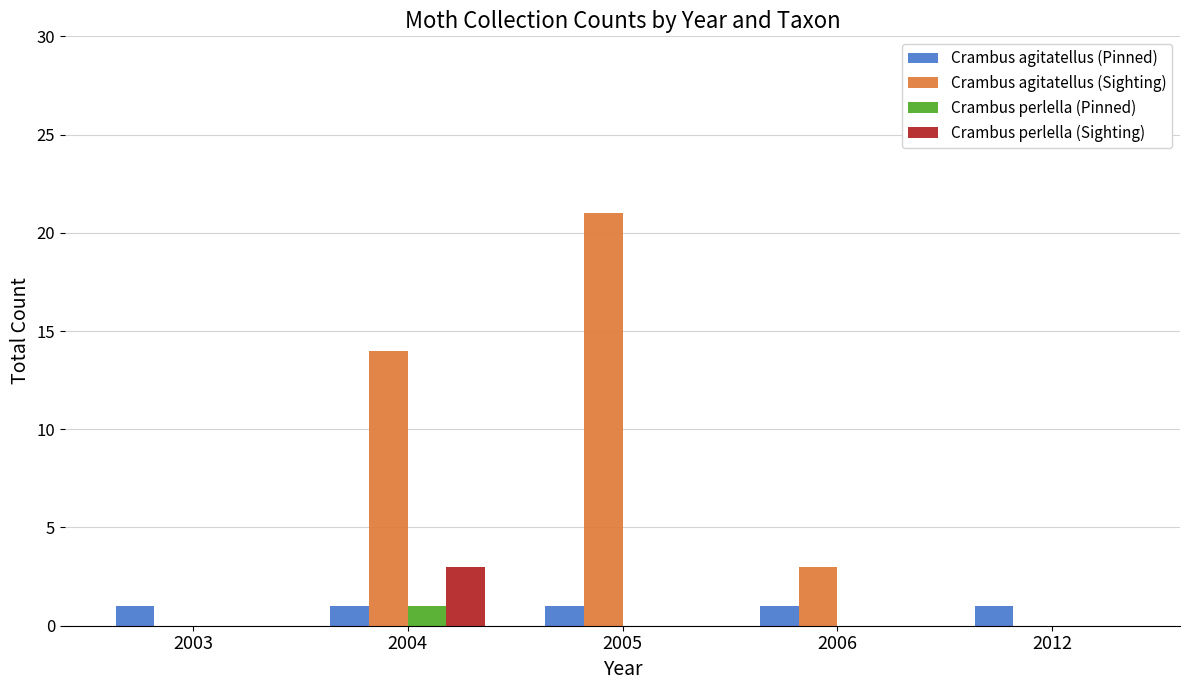

What is the greatest value displayed?

21